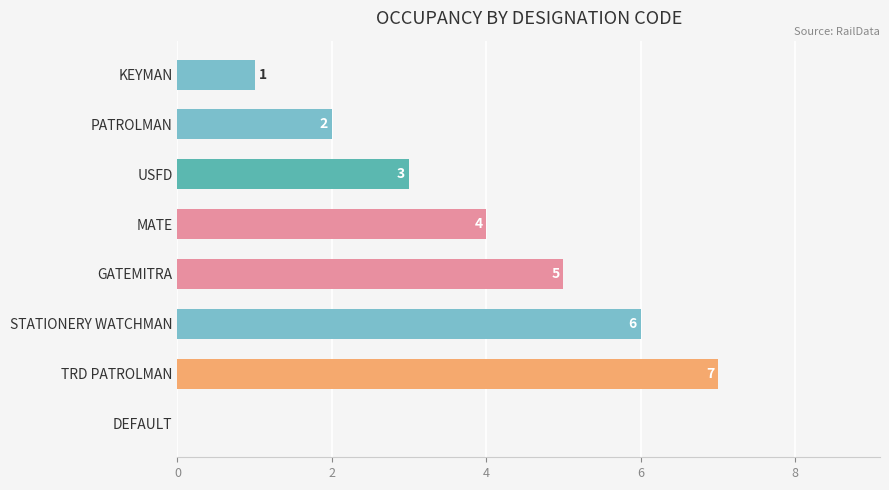

Count the number of categories in the chart.

8